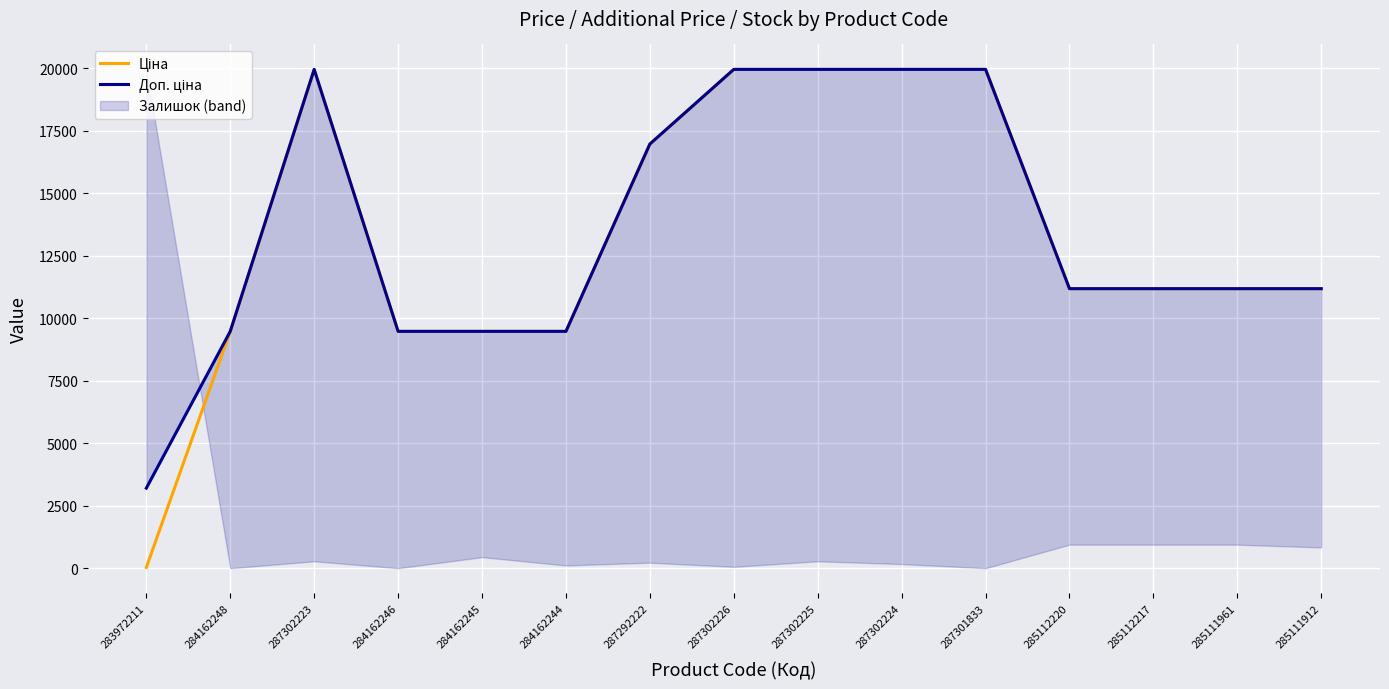

Which series has the largest range (max minus min)?

Ціна